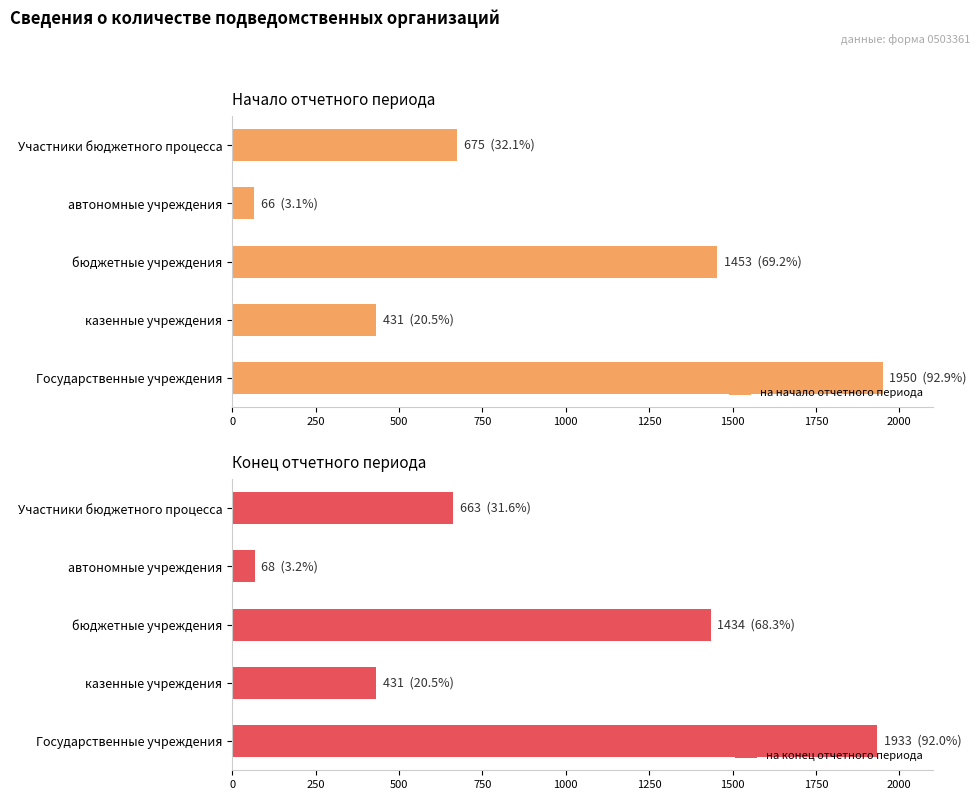

How many values in the на начало отчетного периода series are below 675?

2